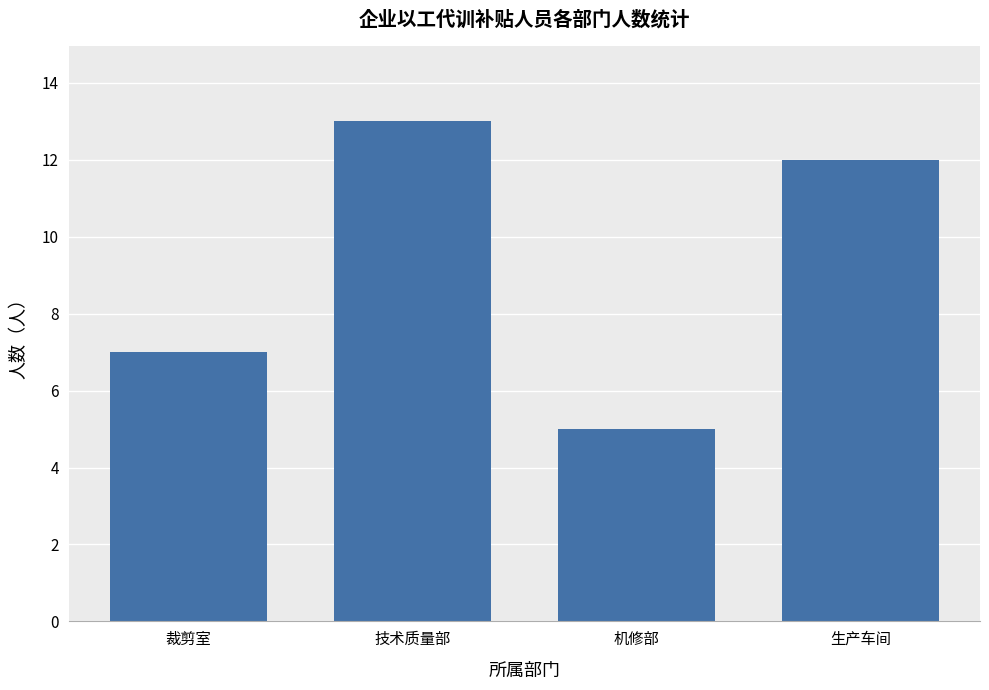

Read the value at 裁剪室.

7